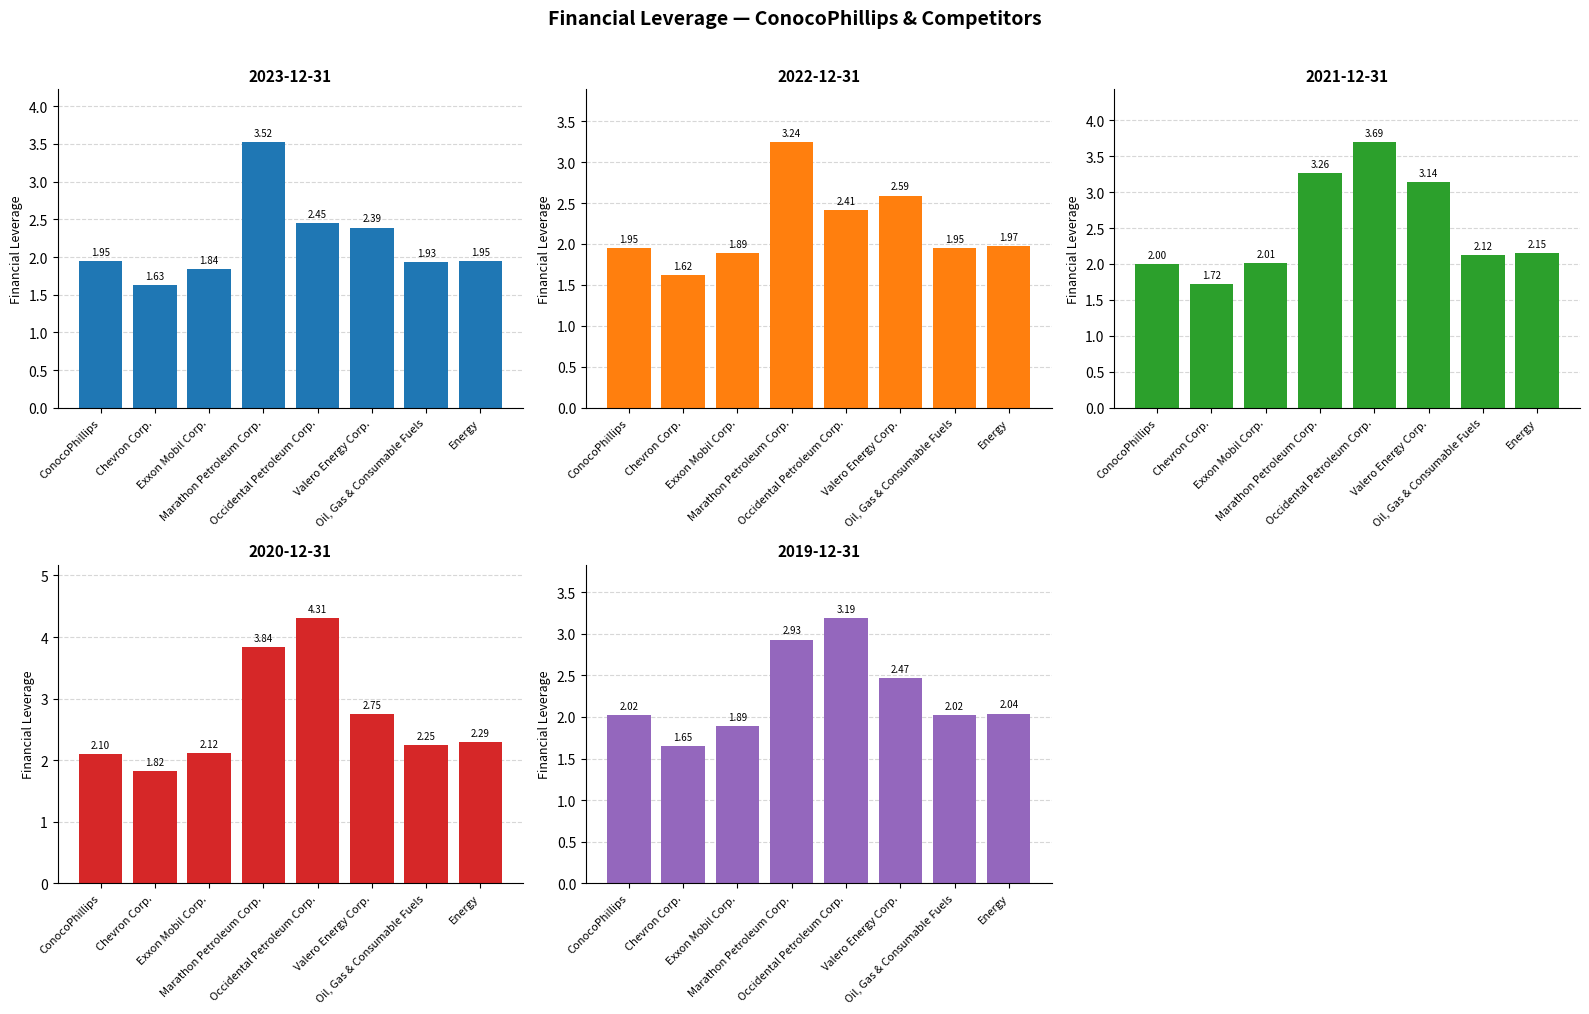

Which series has the largest total across all categories?

2020-12-31